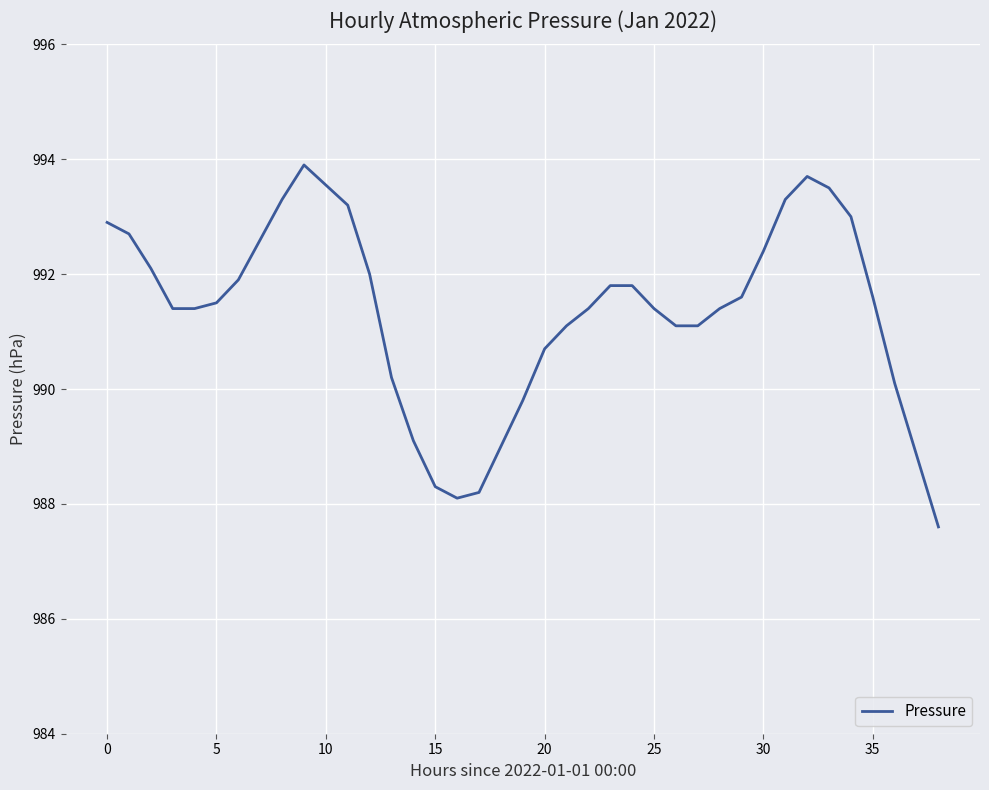

What is the difference between the second highest and second lowest values?

5.6